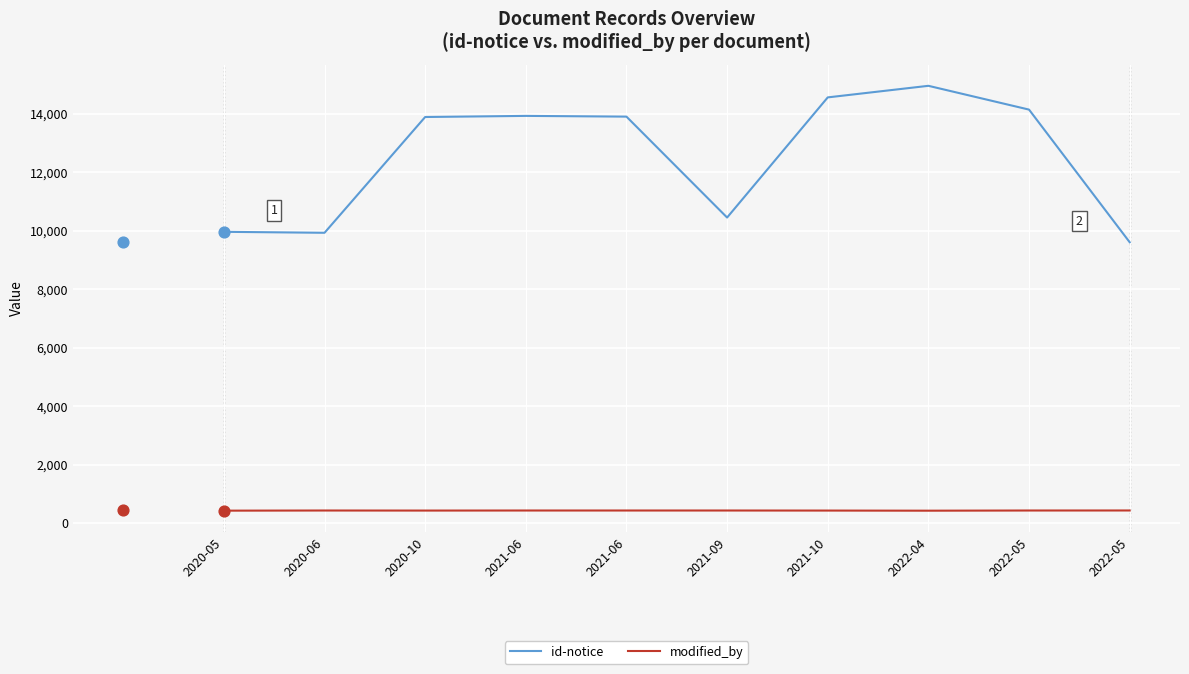

At how many categories does at least one series exceed 4442?

10